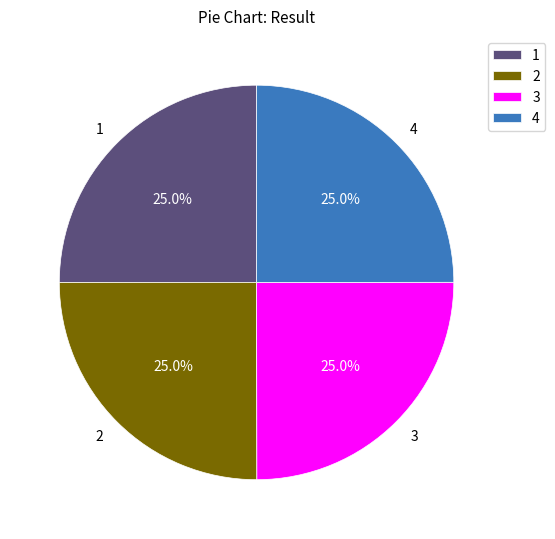

What is the ratio of the value at 2 to the value at 3?

1.0